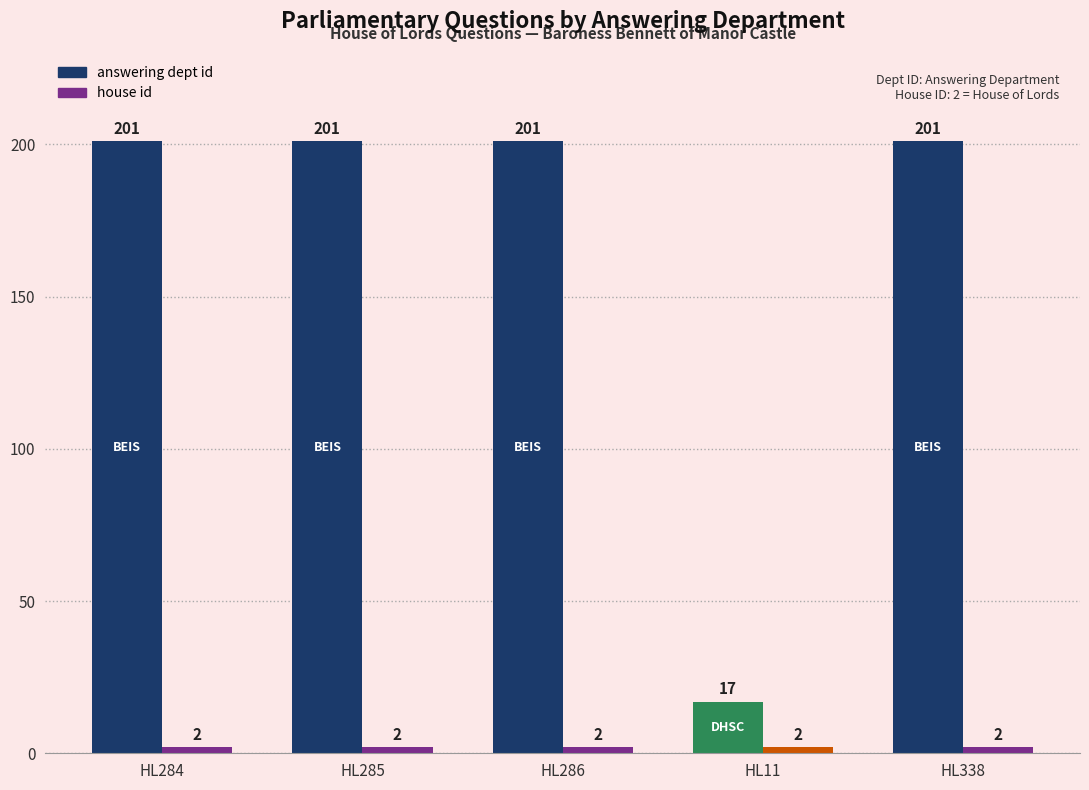

At how many categories does at least one series exceed 61?

4